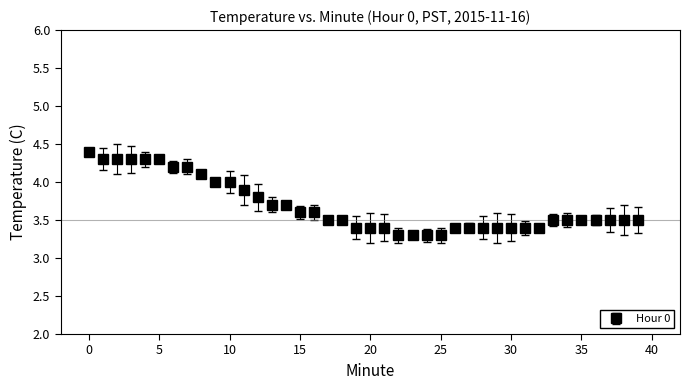

What is the value of the 1st point from the left?

4.4